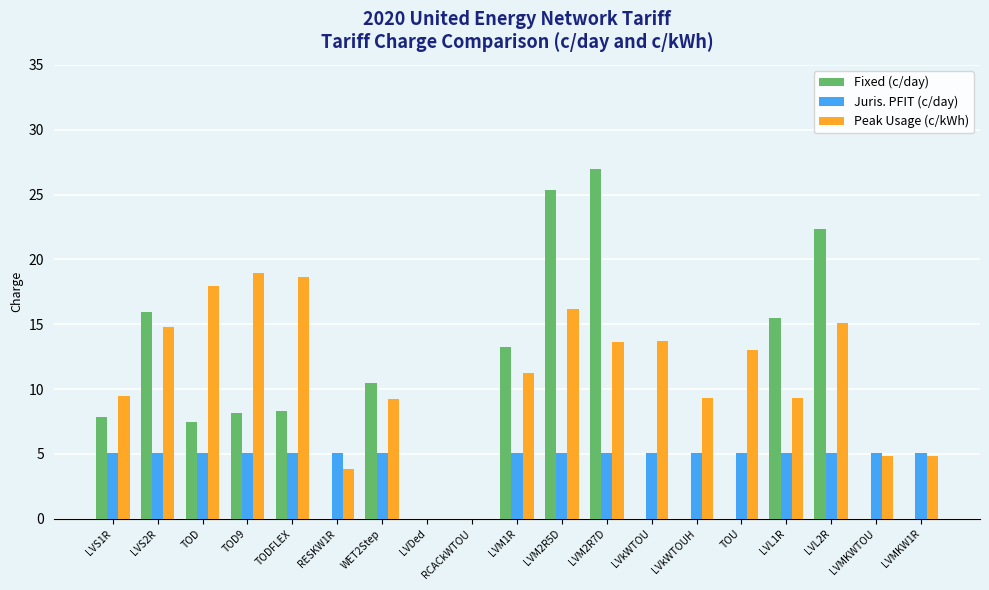

Where does the Juris. PFIT (c/day) series first go above 5?

LVS1R